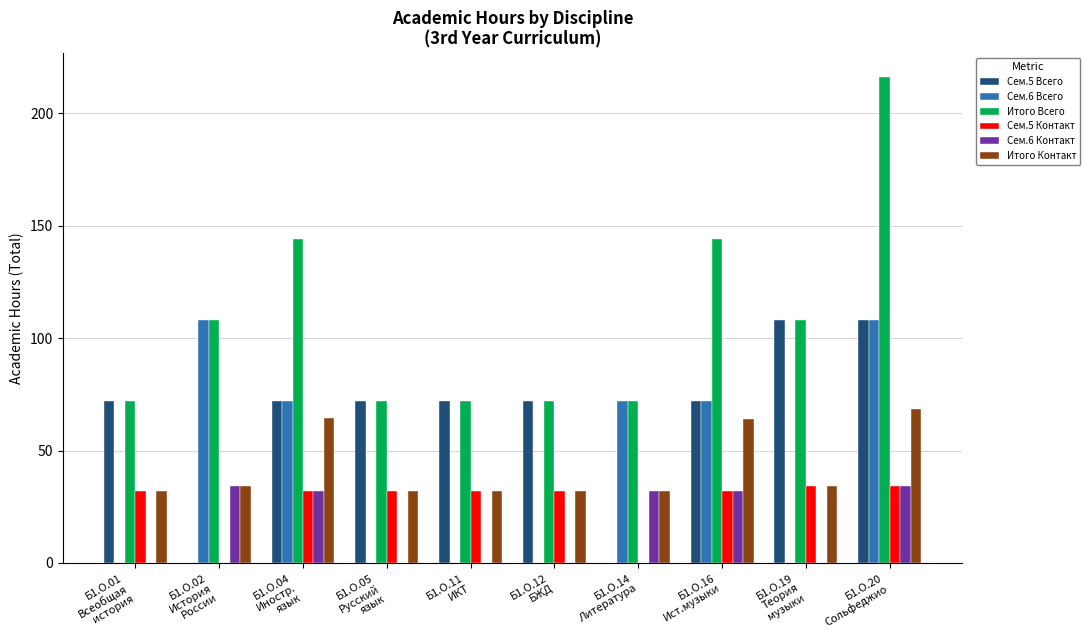

What is the highest value of the Итого Контакт series?

68.6